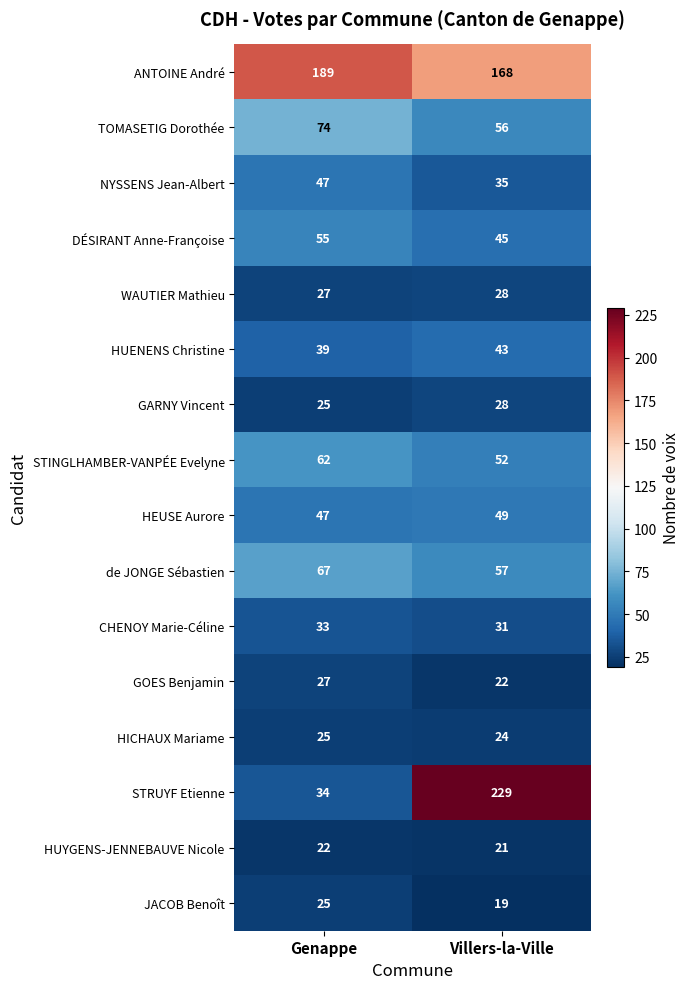

True or false: HUYGENS-JENNEBAUVE Nicole has a value of 35 at Villers-la-Ville.

False